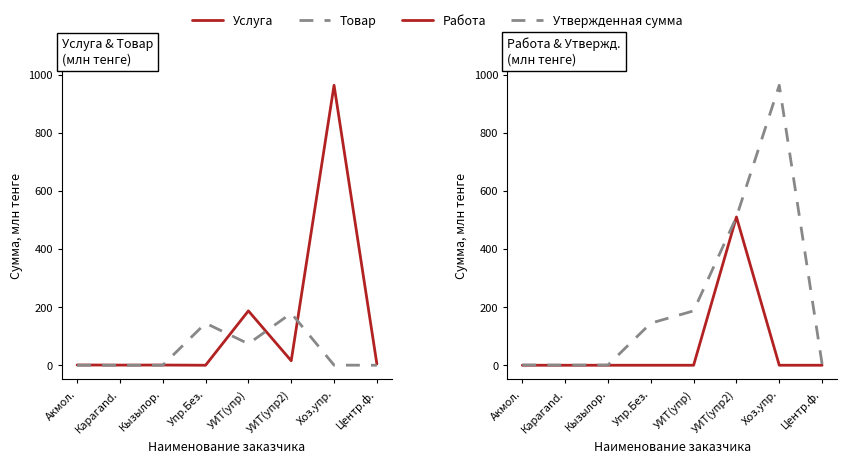

Between Карагand. and УИТ(упр), which series saw the biggest shift?

Услуга